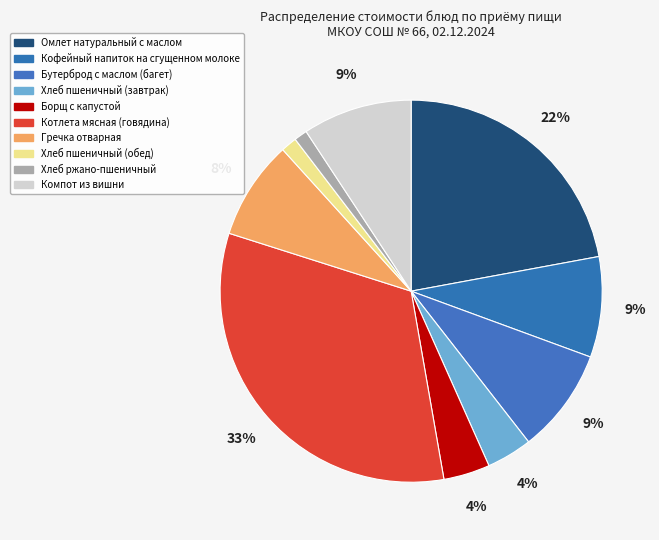

How many segments does this pie chart have?

10